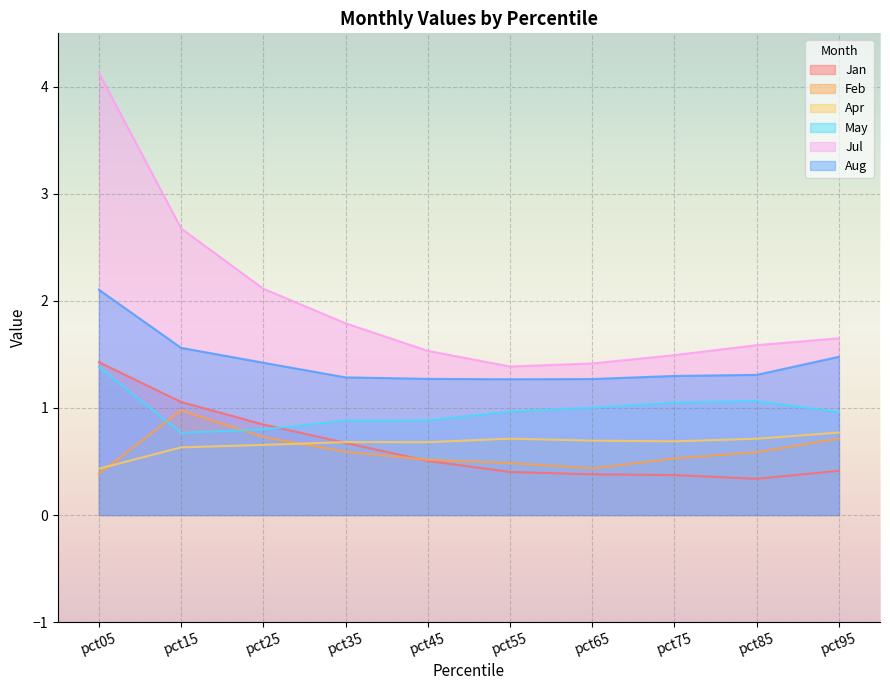

Where is Apr nearest to the value 0?

pct05